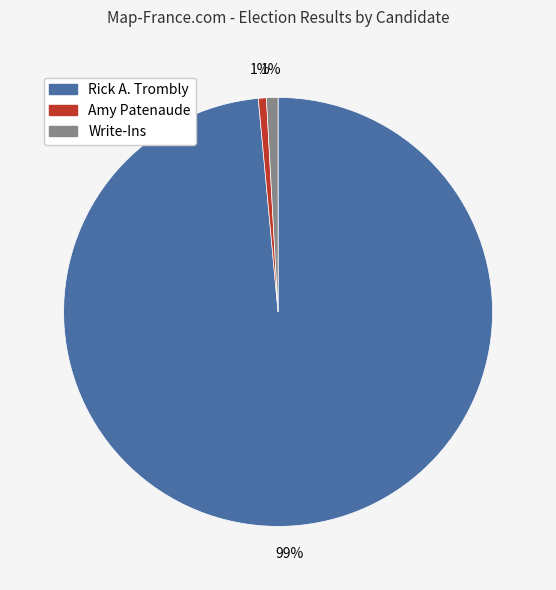

To the nearest percent, what is the combined percentage of Write-Ins and Rick A. Trombly?

99%